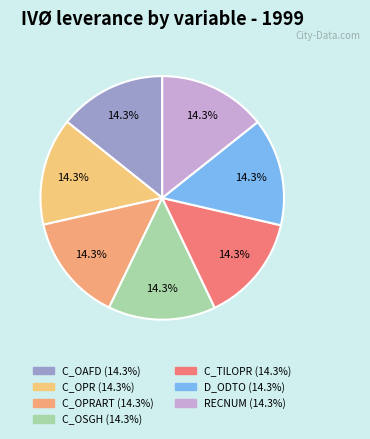

Count the number of slices in the pie.

7